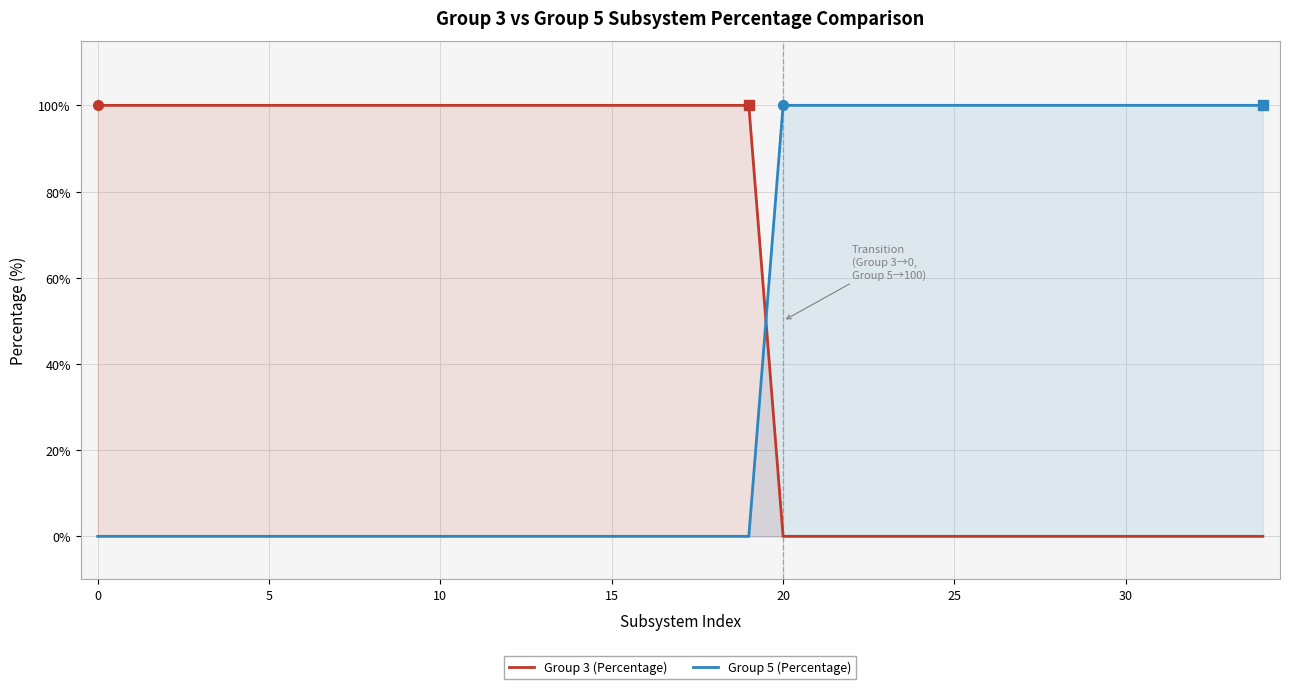

What is the difference between the second highest and second lowest values in the Group 3 (Percentage) series?

100